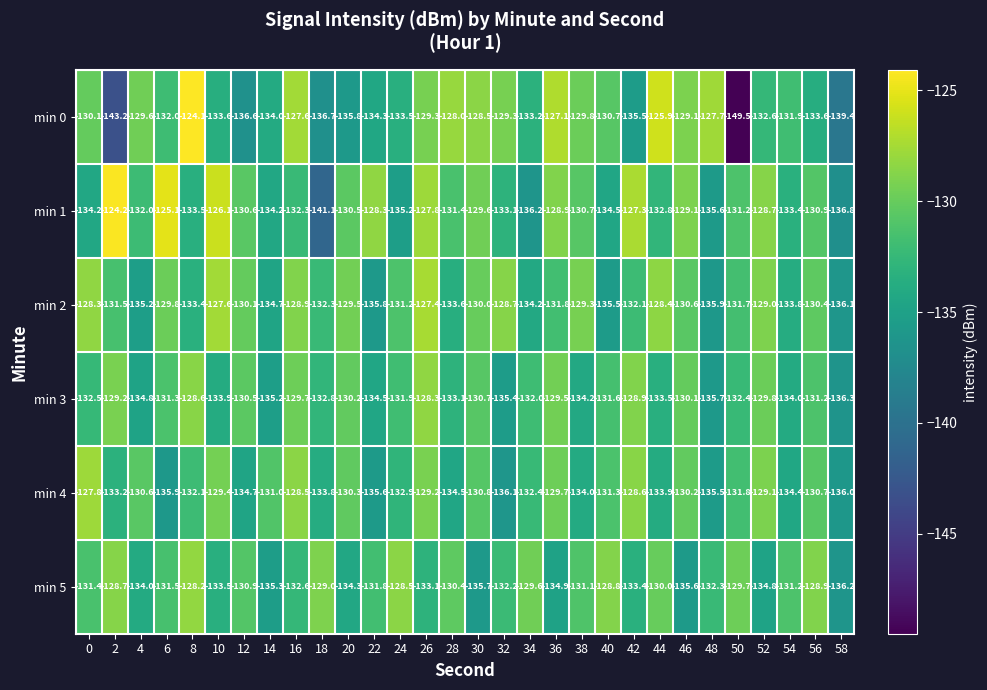

Which series has the largest range (max minus min)?

min 0